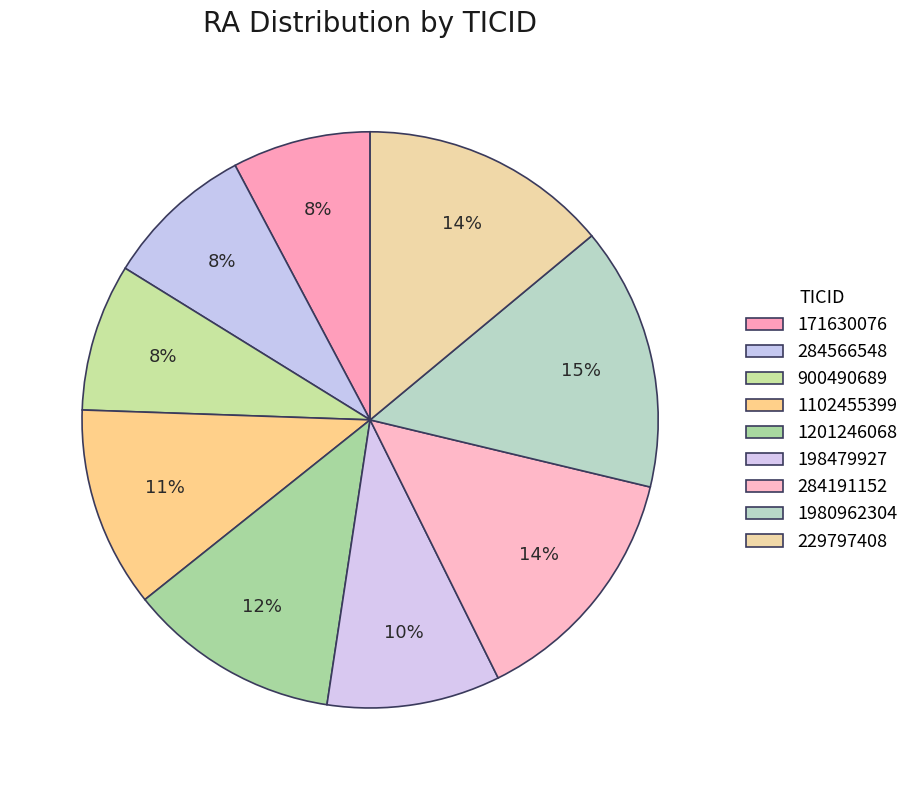

Rank the categories by value from highest to lowest.

1980962304, 229797408, 284191152, 1201246068, 1102455399, 198479927, 284566548, 900490689, 171630076